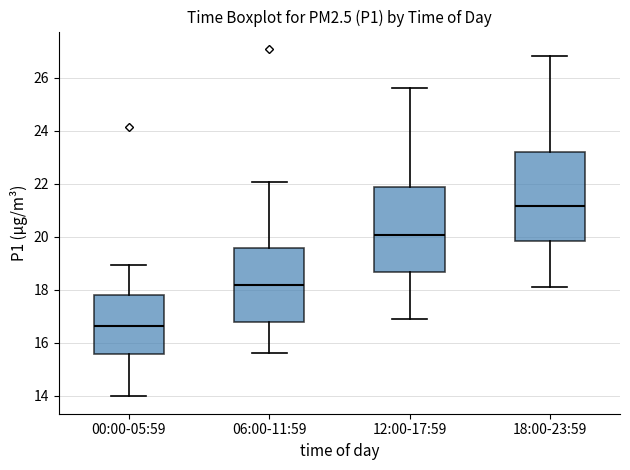

Where does the lower whisker of the box for 00:00-05:59 end on the y-axis? The values are not printed on the chart, so give them approximately, as read against the axis.

14.0